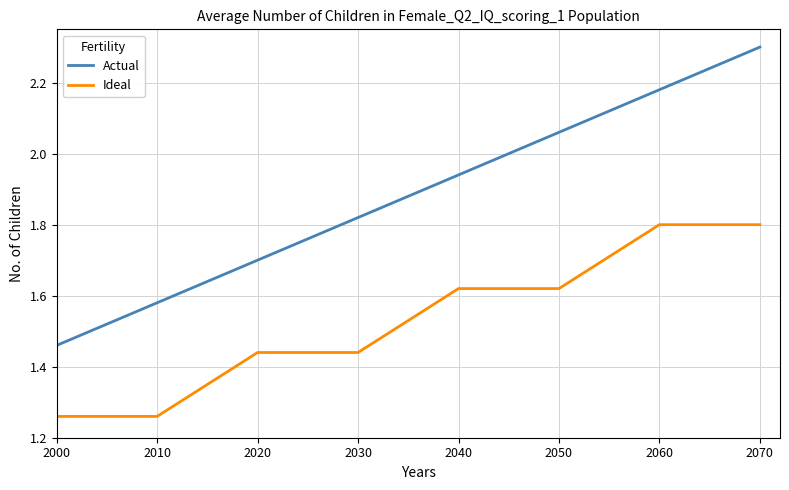

Is it true that Actual equals 1.1 at 2010?

False